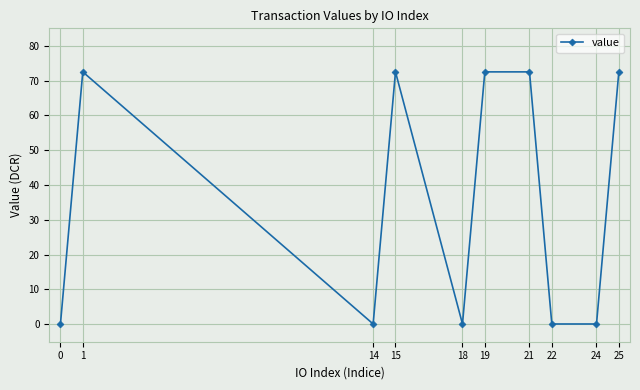

Reading left to right, transcribe all the data shown in this chart.

0.1	72.5	0.1	72.5	0.1	72.5	72.5	0.1	0.1	72.5